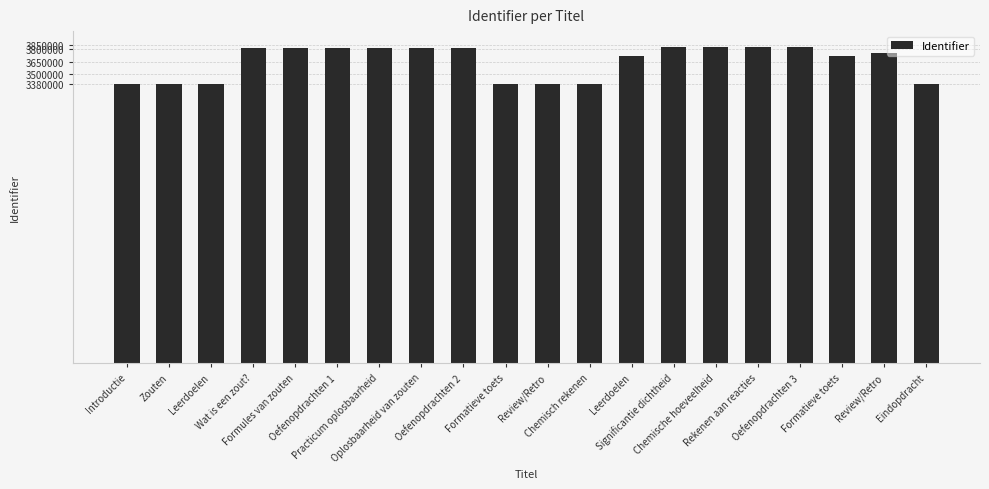

List the labels in order of value, smallest first.

Introductie, Zouten, Chemisch rekenen, Eindopdracht, Leerdoelen, Formatieve toets, Review/Retro, Leerdoelen, Formatieve toets, Review/Retro, Wat is een zout?, Formules van zouten, Oefenopdrachten 1, Oplosbaarheid van zouten, Oefenopdrachten 2, Practicum oplosbaarheid, Rekenen aan reacties, Oefenopdrachten 3, Significantie dichtheid, Chemische hoeveelheid